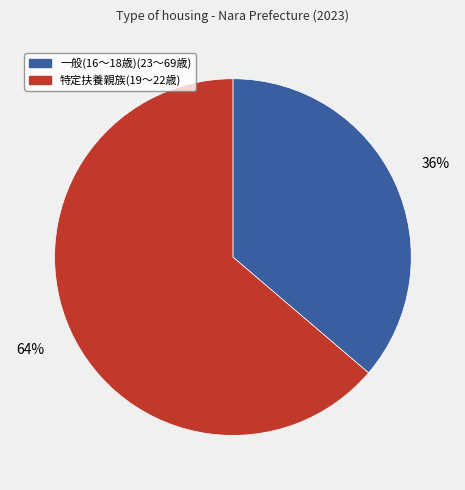

Combined, do 特定扶養親族(19～22歳) and 一般(16～18歳)(23～69歳) account for over 50%?

Yes